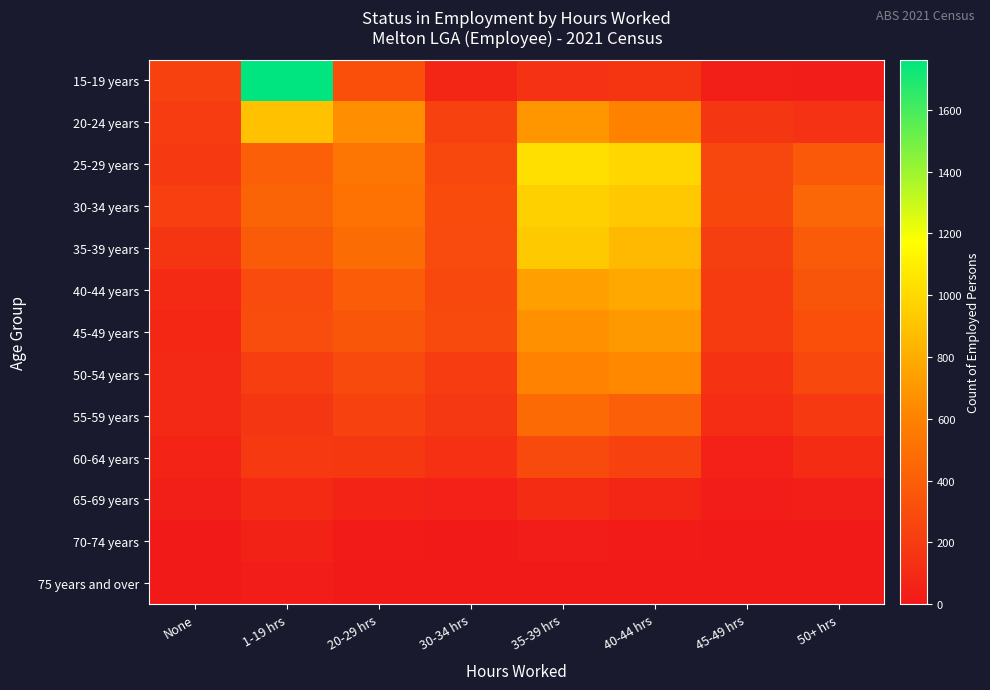

How many data points does each series have?

8